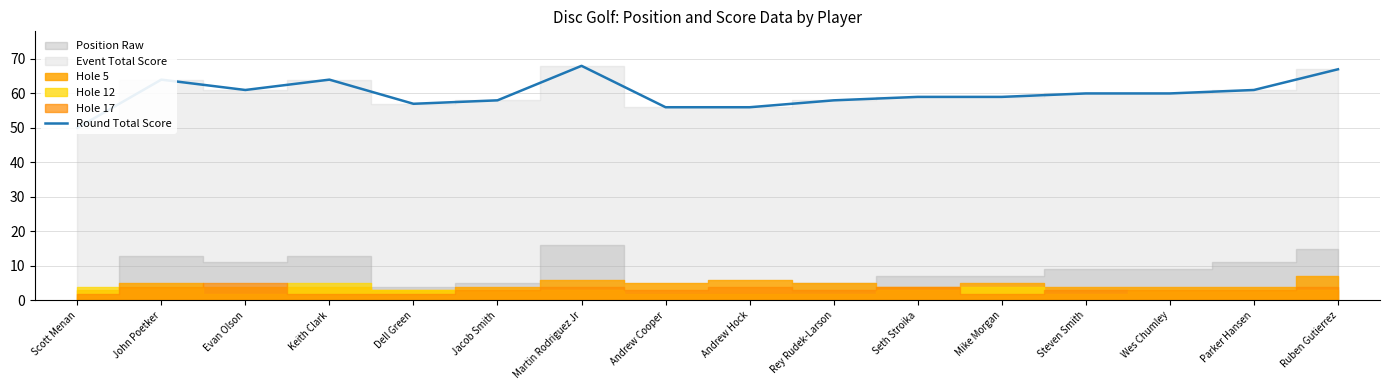

How many lines are shown in the chart?

1